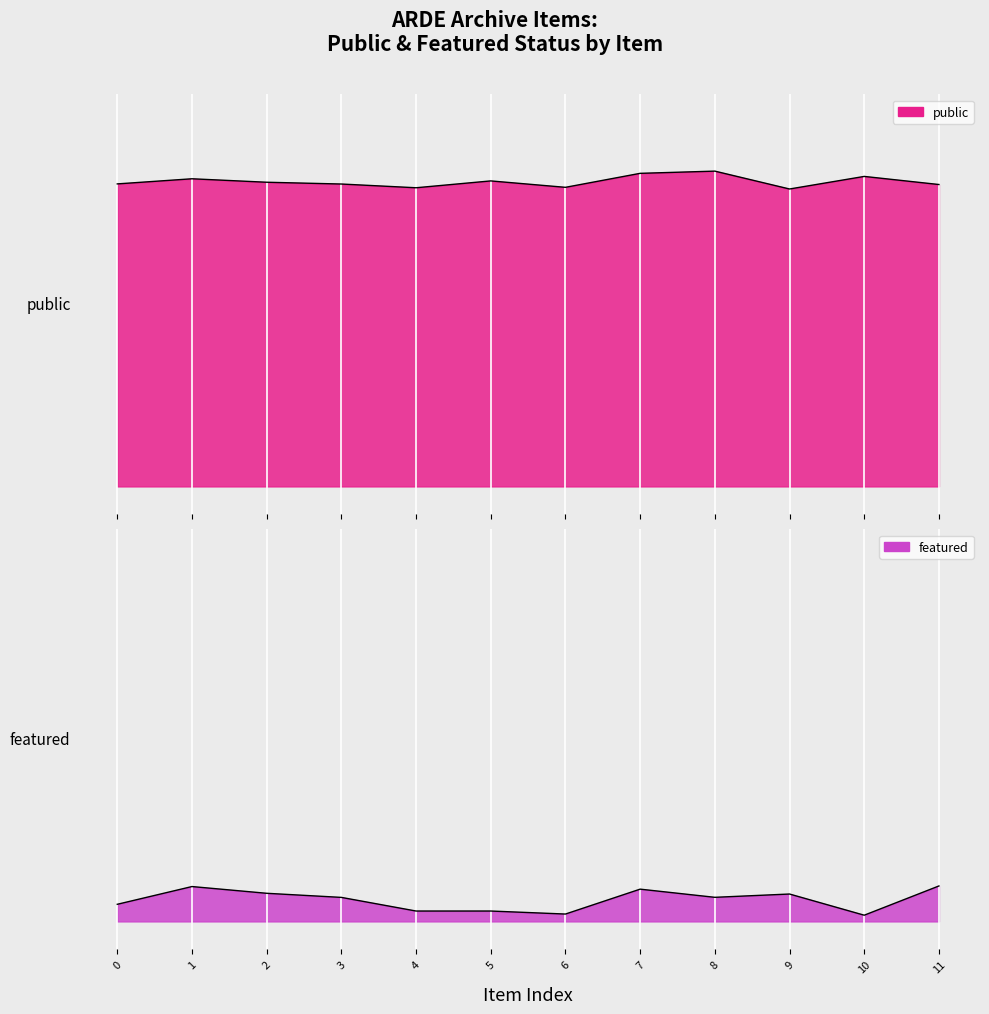

Which series has the largest total across all categories?

public